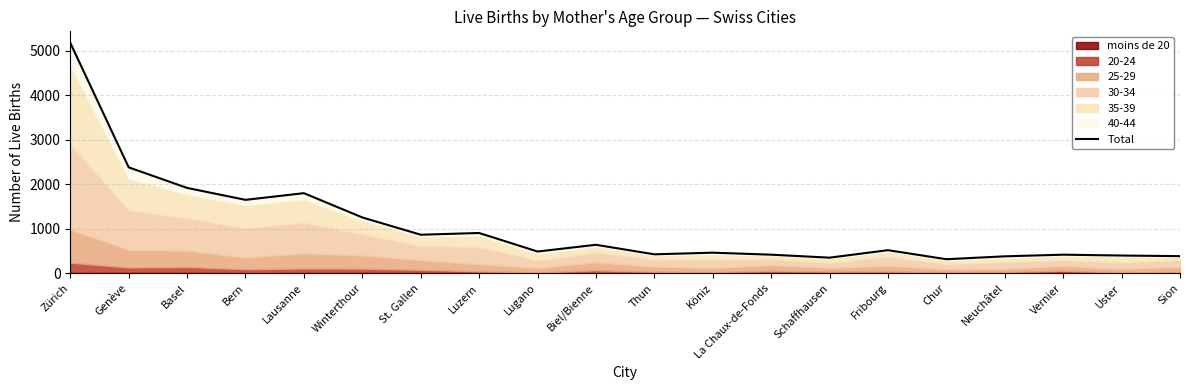

At which category does the chart reach its minimum across all series?

Chur